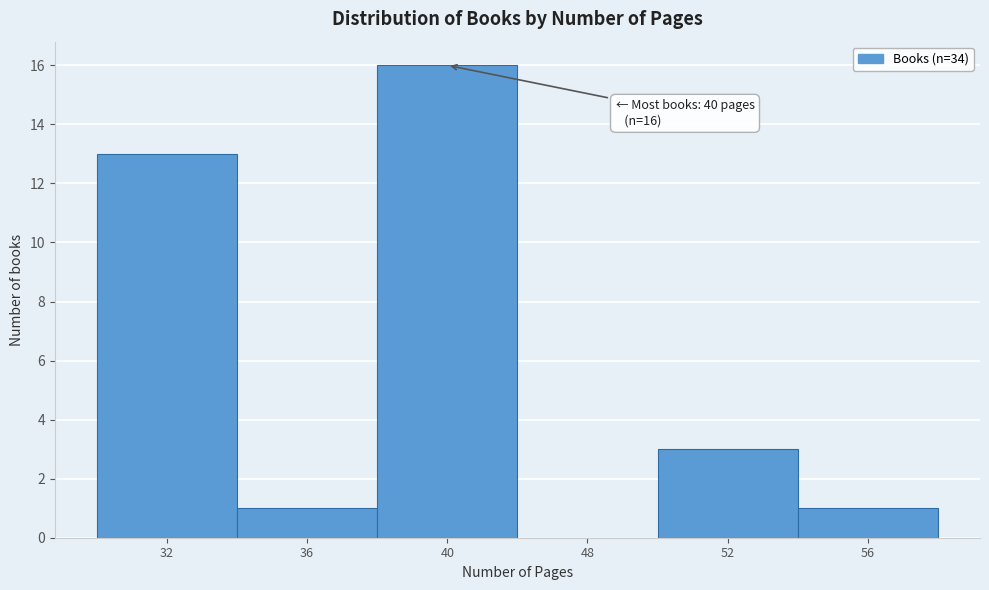

Reading left to right, what are all the values shown in this chart?

32=13	36=1	40=16	48=0	52=3	56=1